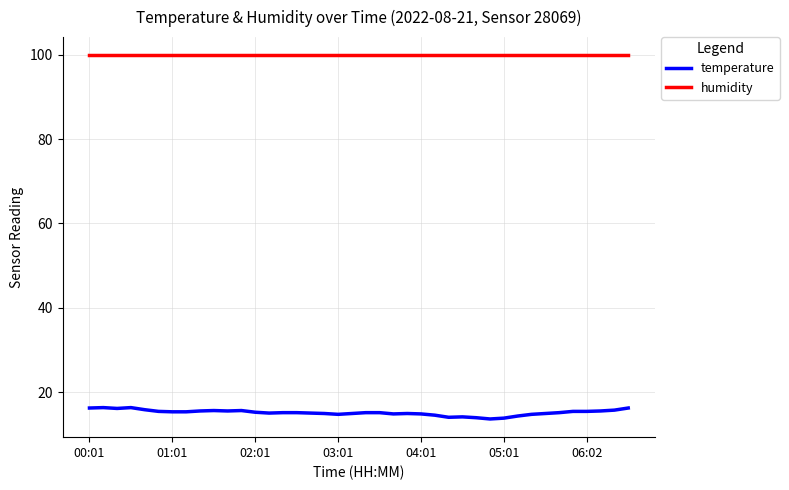

What is the lowest value of the temperature series?

13.6